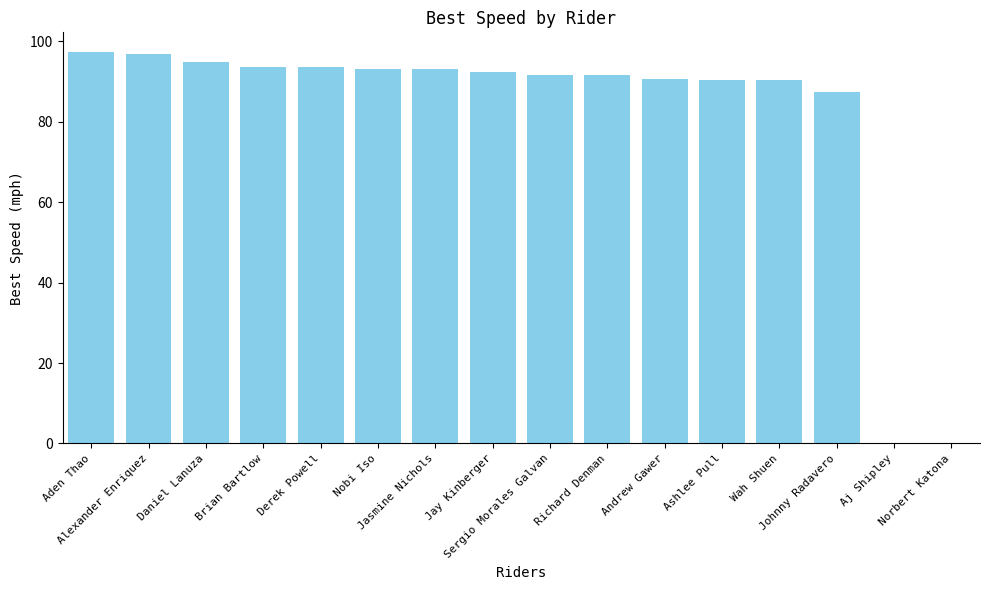

The chart shows a value of 33.0 at Ashlee Pull. True or false?

False